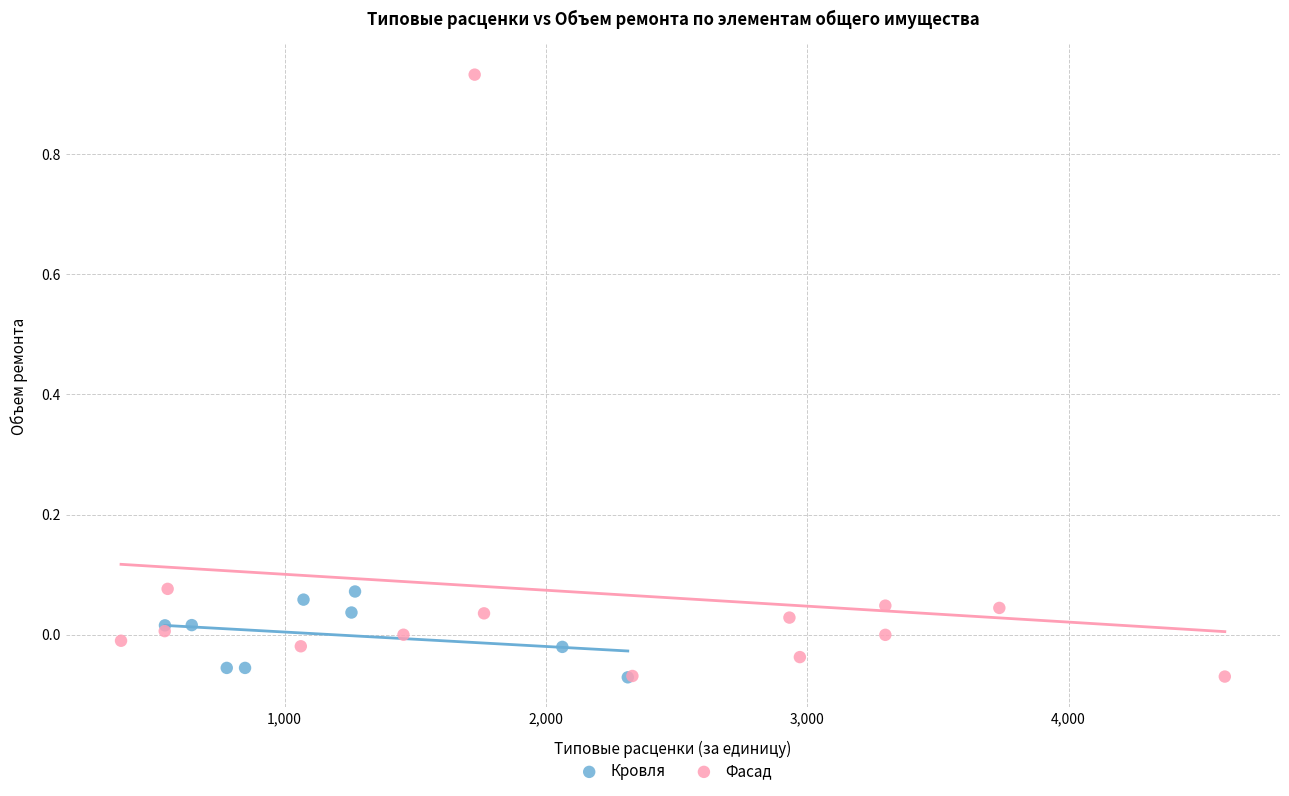

Which series has the largest Y range (max minus min)?

Фасад